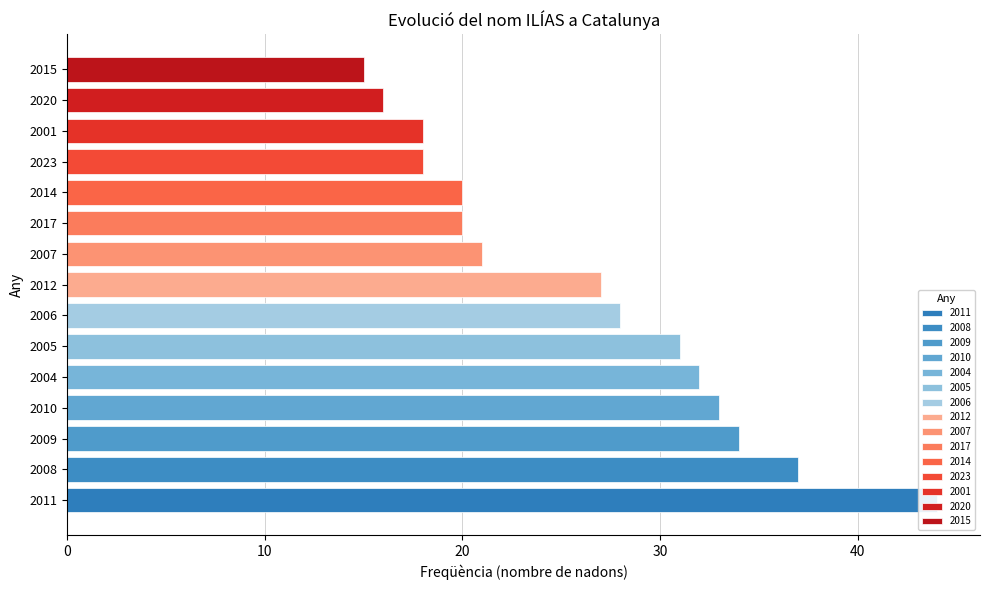

What is the change in value from 2011 to 2006?

-16